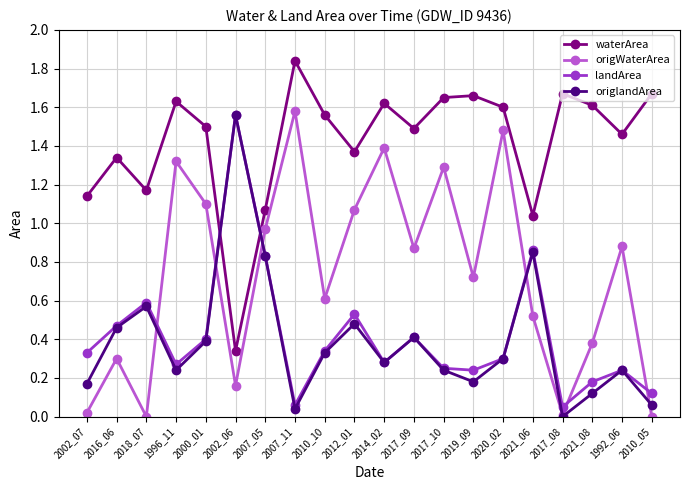

Does the chart have visible grid lines?

Yes